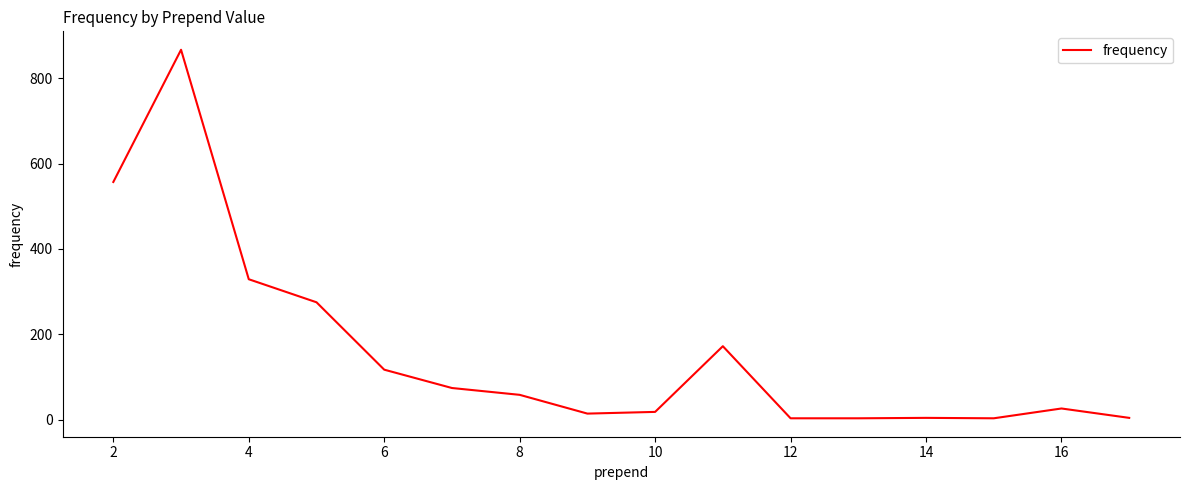

What is the maximum value shown in the chart?

867